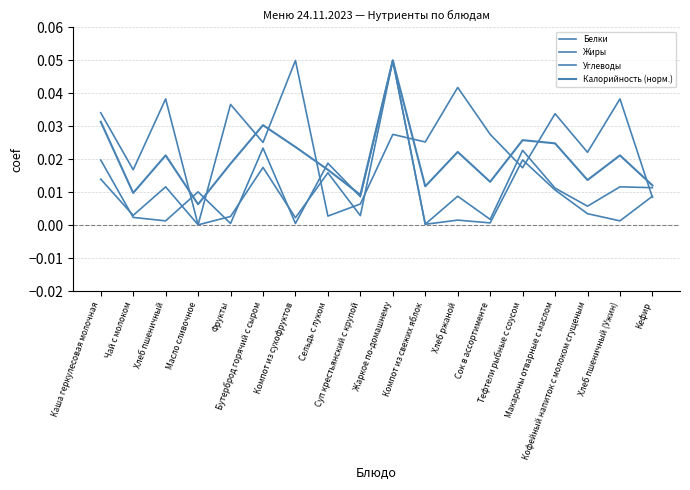

What is the sum of the Углеводы values at Бутерброд горячий с сыром and Хлеб пшеничный (Ужин)?

0.1